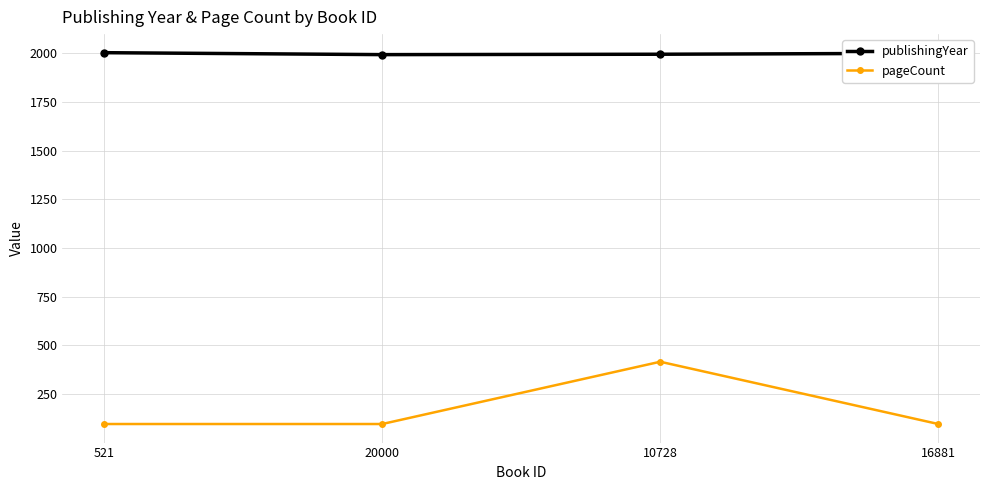

What is the lowest value of the pageCount series?

96